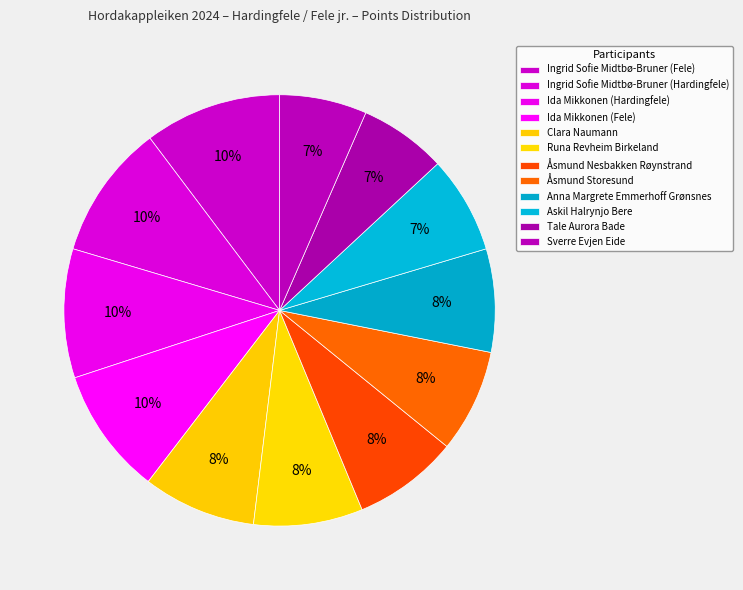

Is the sum of Ida Mikkonen (Hardingfele) and Åsmund Nesbakken Røynstrand greater than half?

No